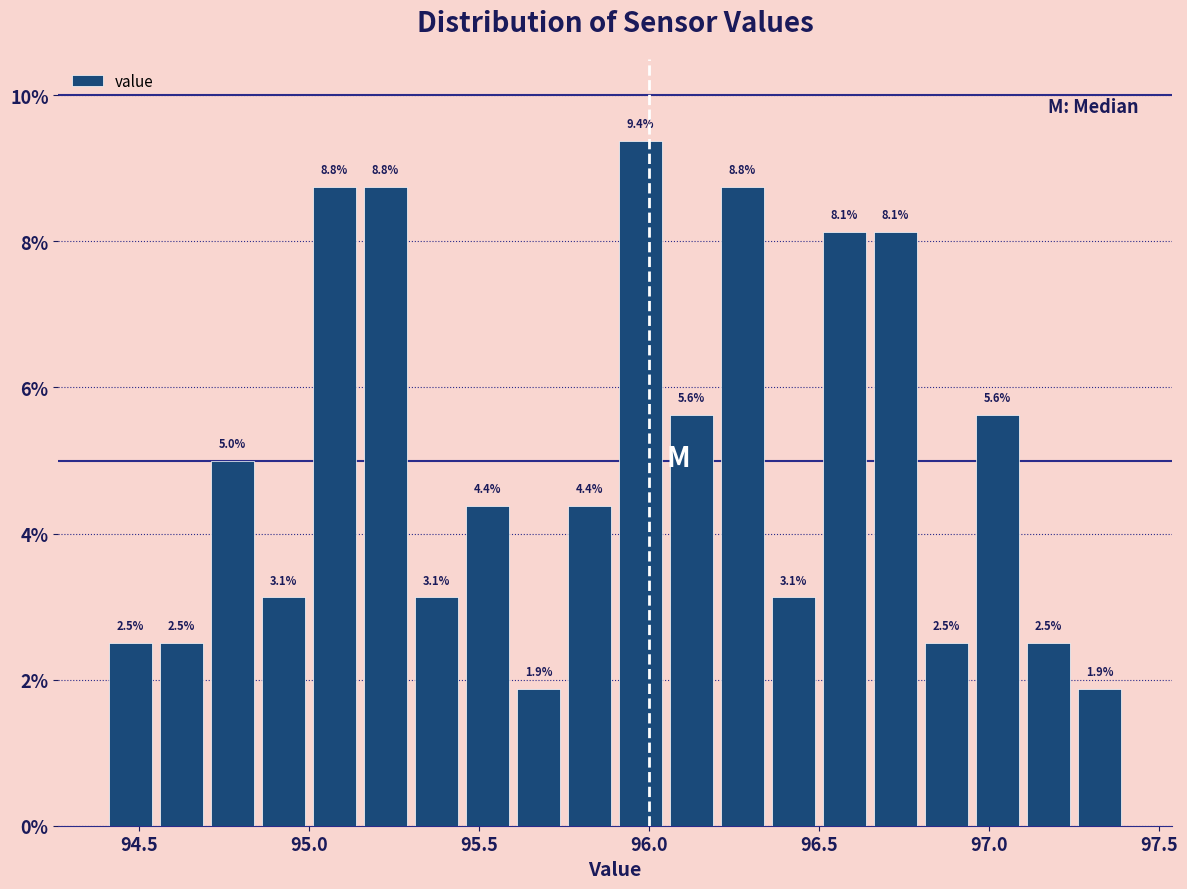

Around what value on the x-axis is the tallest bar? Give the approximate position of its centre, as read against the axis.

96.00